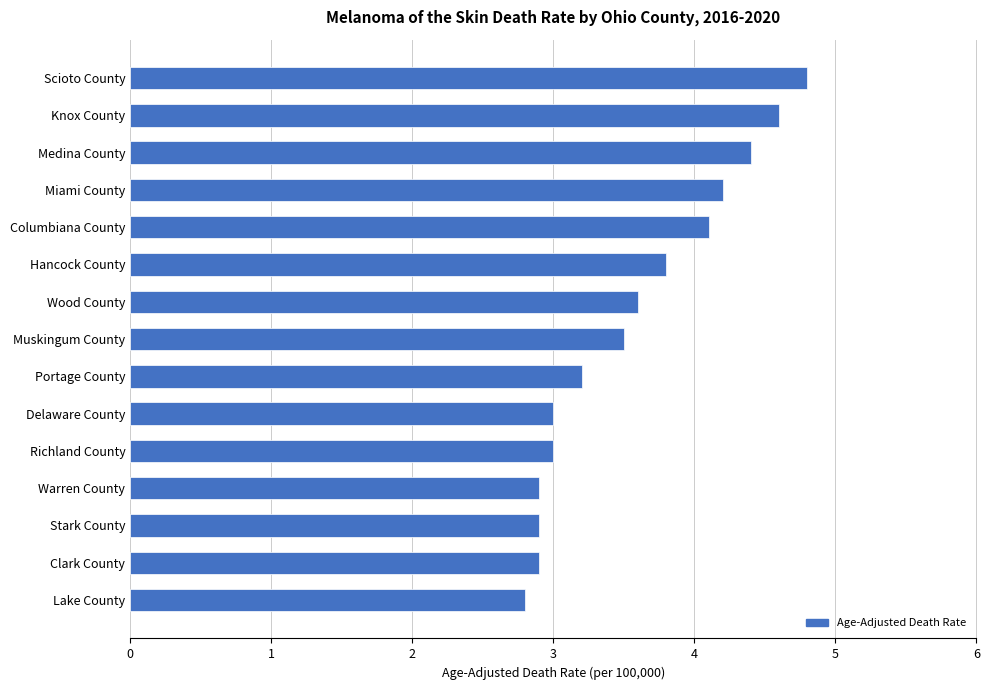

Which category has the highest value across all series?

Scioto County